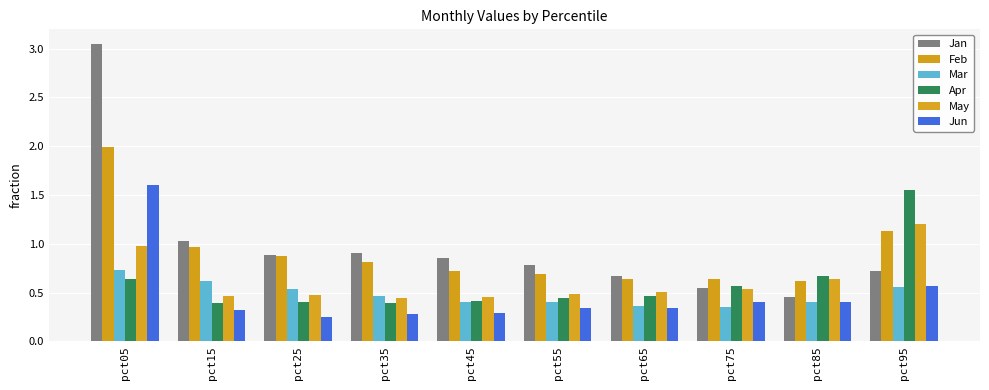

At pct95, list the series in order from largest to smallest.

Apr, May, Feb, Jan, Jun, Mar